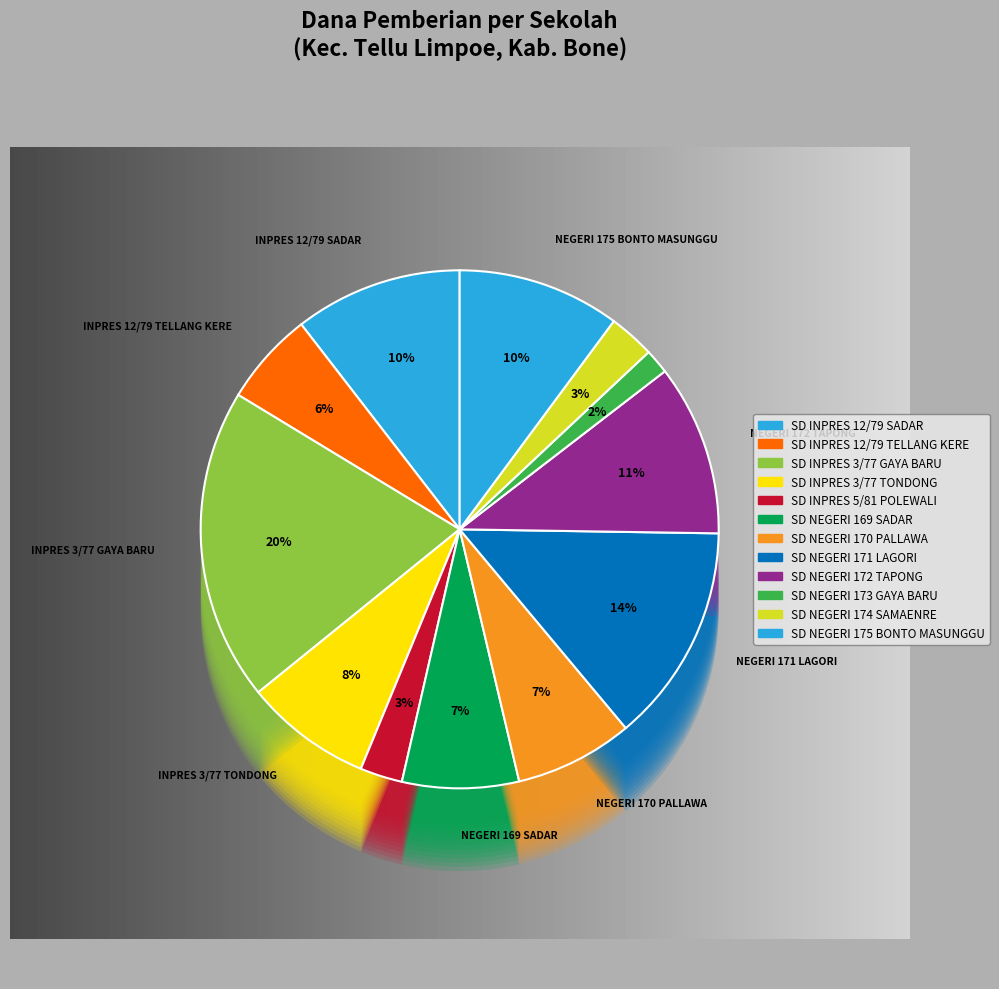

Does SD NEGERI 172 TAPONG account for over 50% of the chart?

No